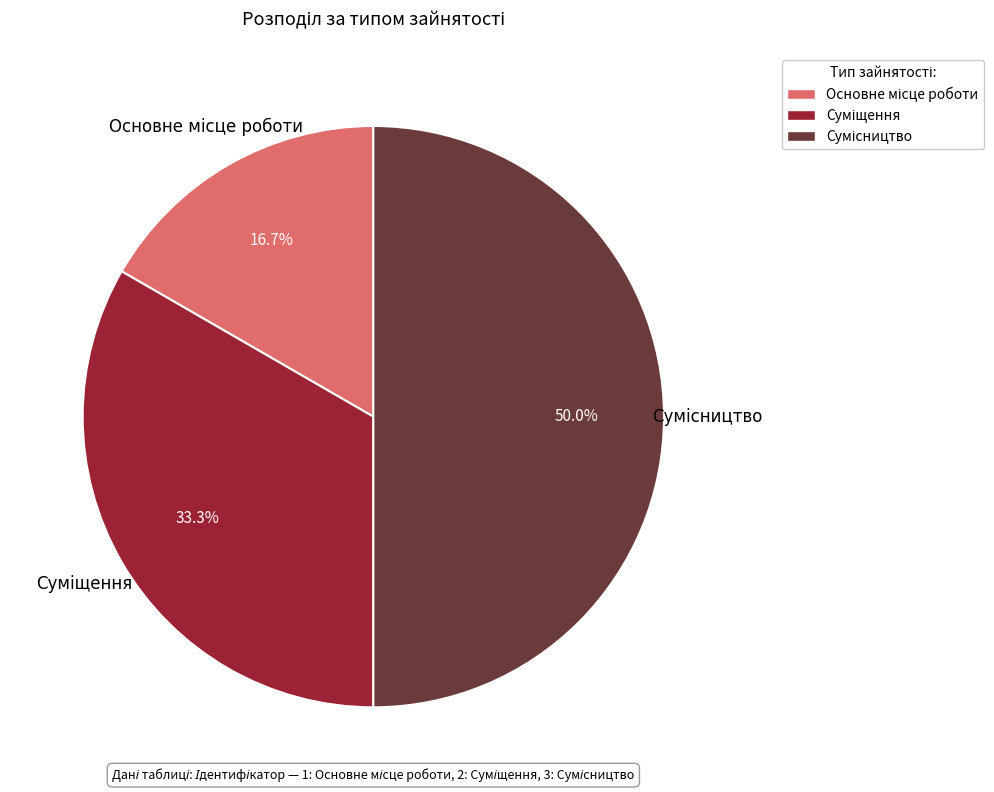

The Сумісництво slice represents 62% of the pie. True or false?

False